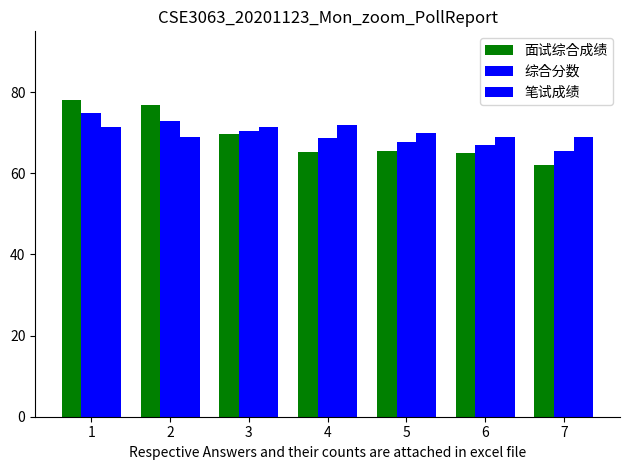

True or false: 面试综合成绩 has a value of 78.0 at 1.

True